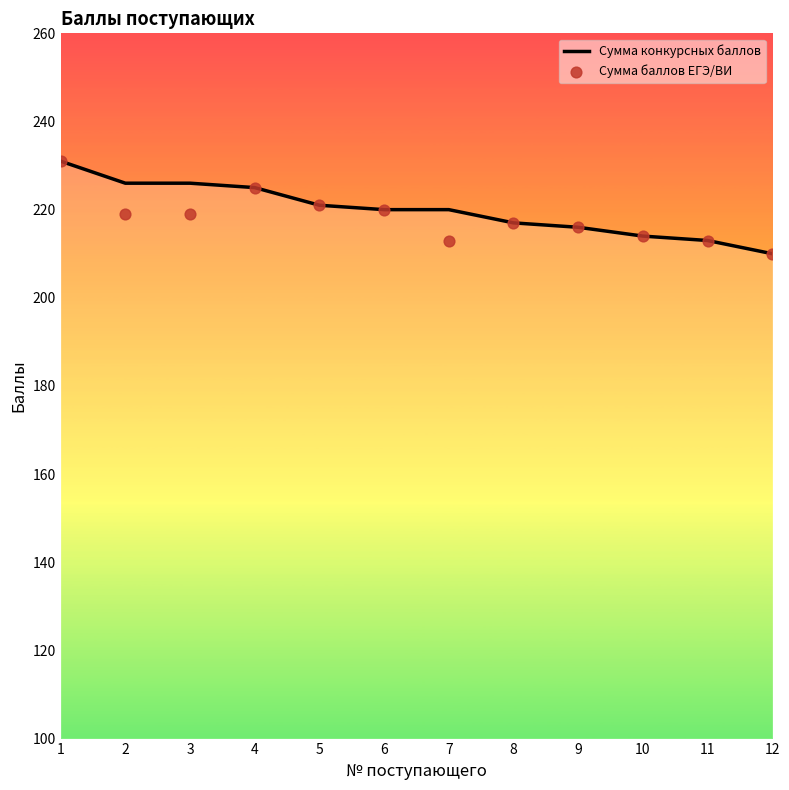

What is the total value across all series at 7?

433